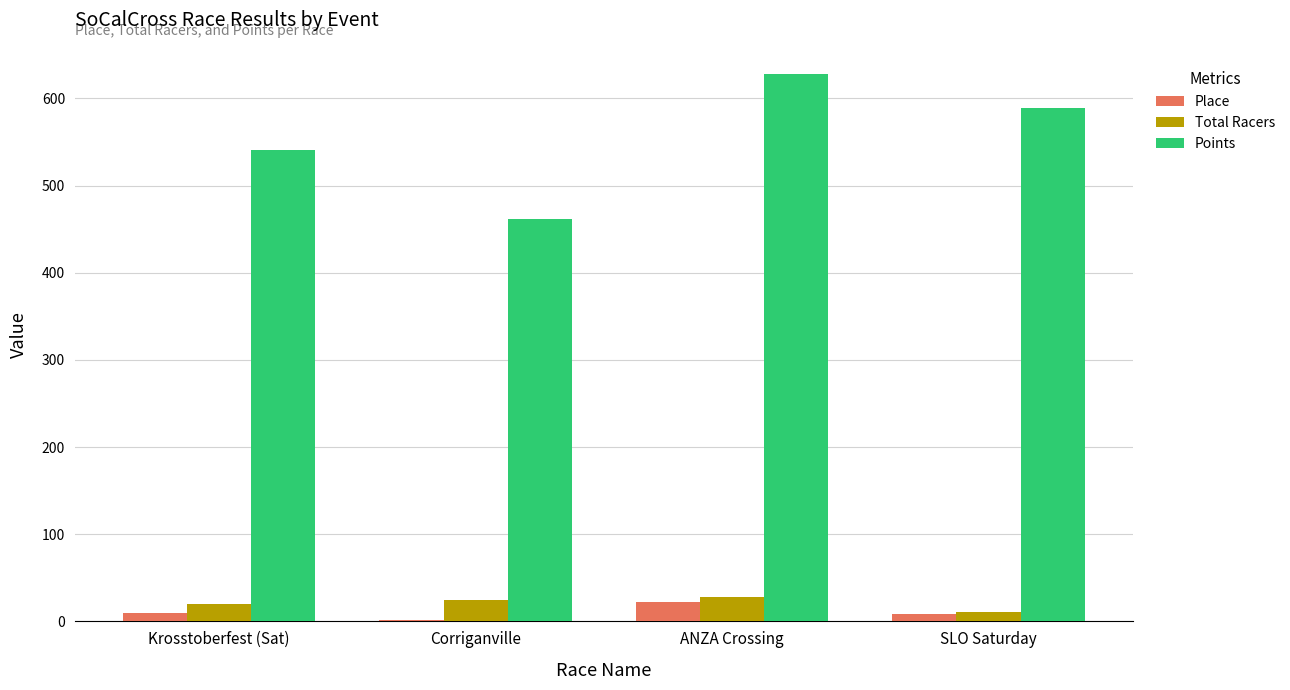

Is the value of Place at Corriganville greater than the value of Total Racers at Corriganville?

No